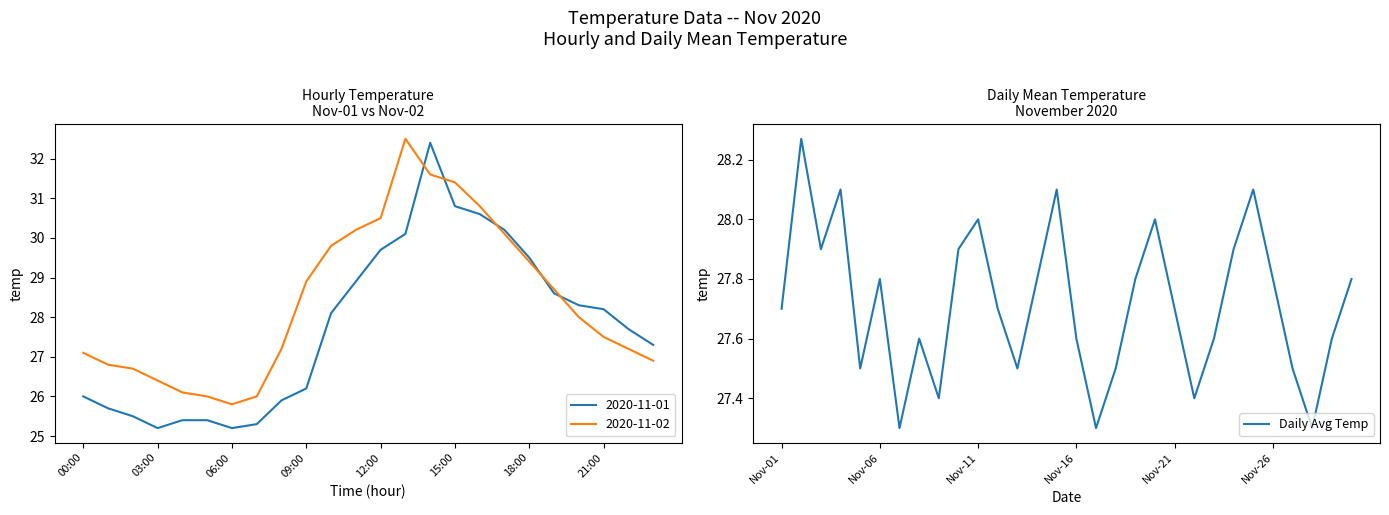

Is it true that the value at 13 is 18.6?

False